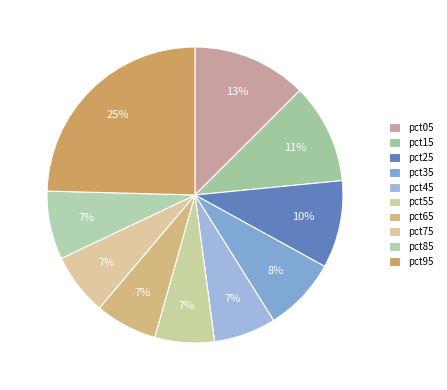

Is it true that pct95 is 31% of the pie?

False